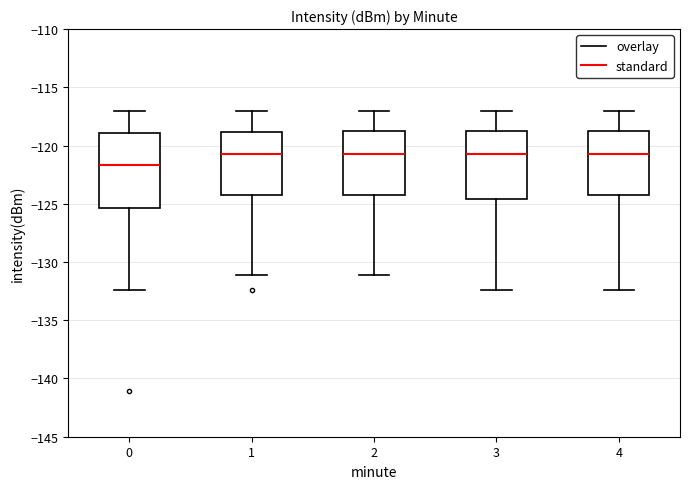

Where is the upper edge of the box at x = 3 on the y-axis? The values are not printed on the chart, so give them approximately, as read against the axis.

-118.5